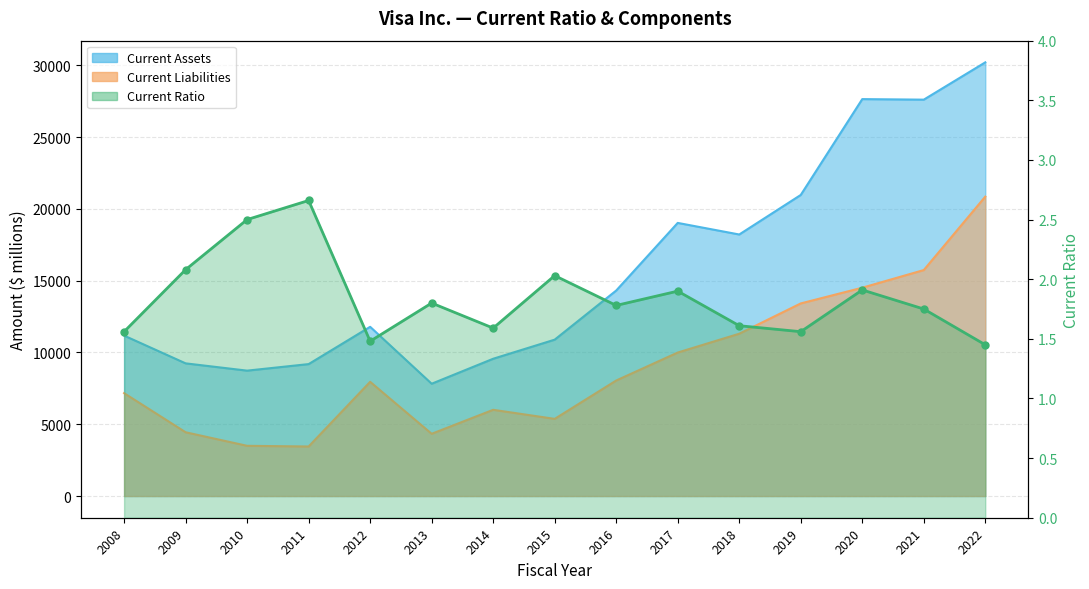

Which category has the lowest value in the Current Ratio series?

2022